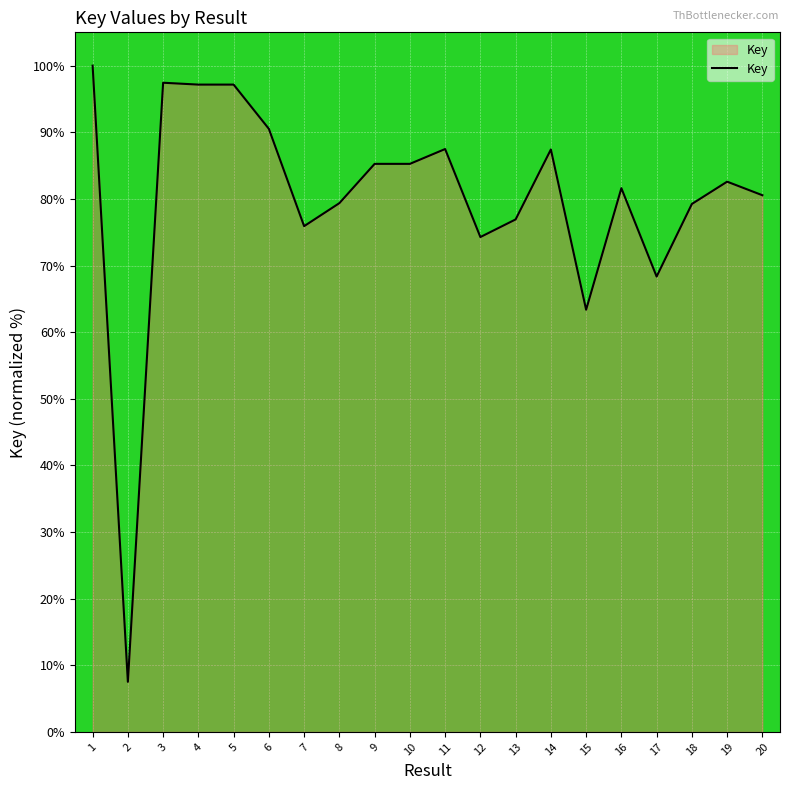

At which label is the value closest to 53?

15